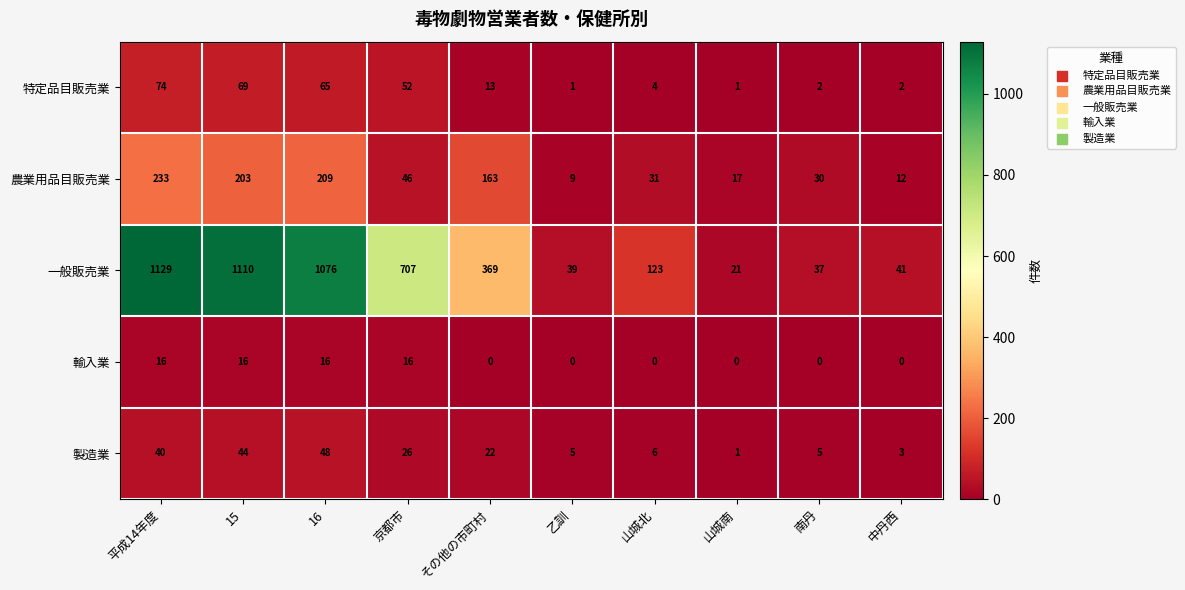

The value of 一般販売業 at 乙訓 is 12. True or false?

False